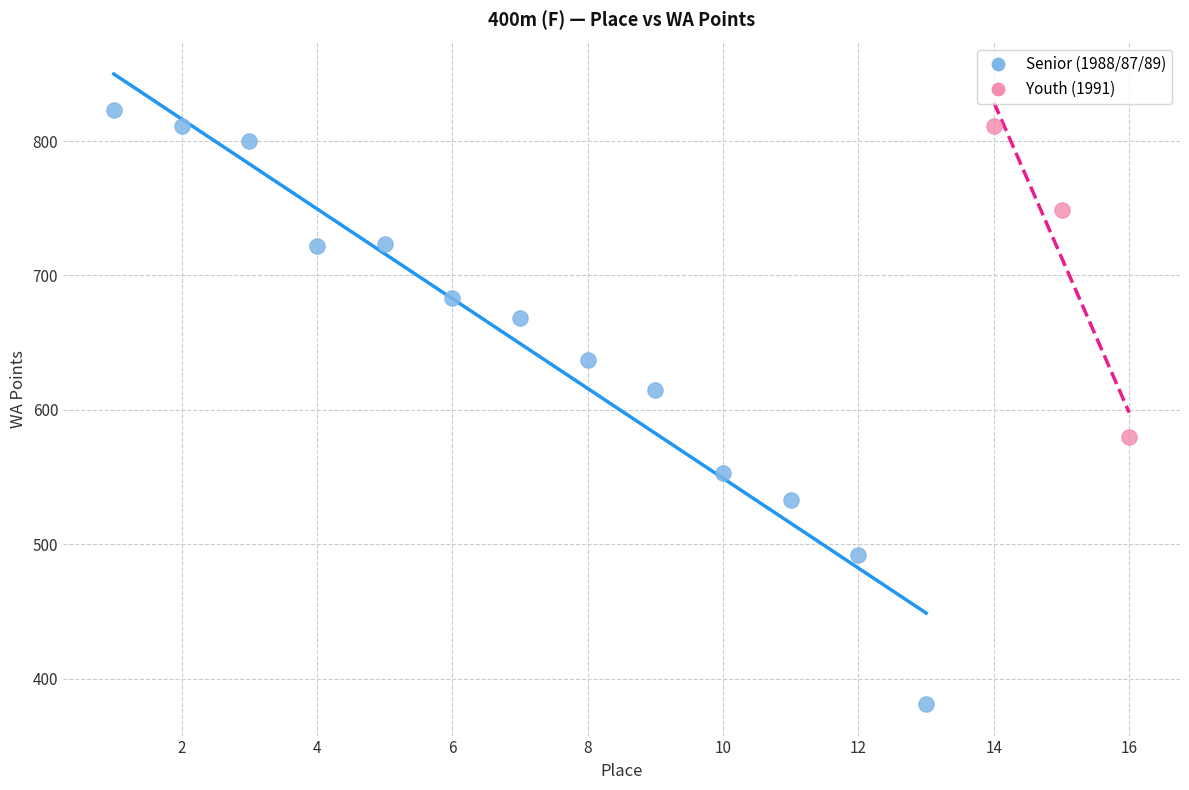

What are all the series names shown in the legend?

Senior (1988/87/89), Youth (1991)